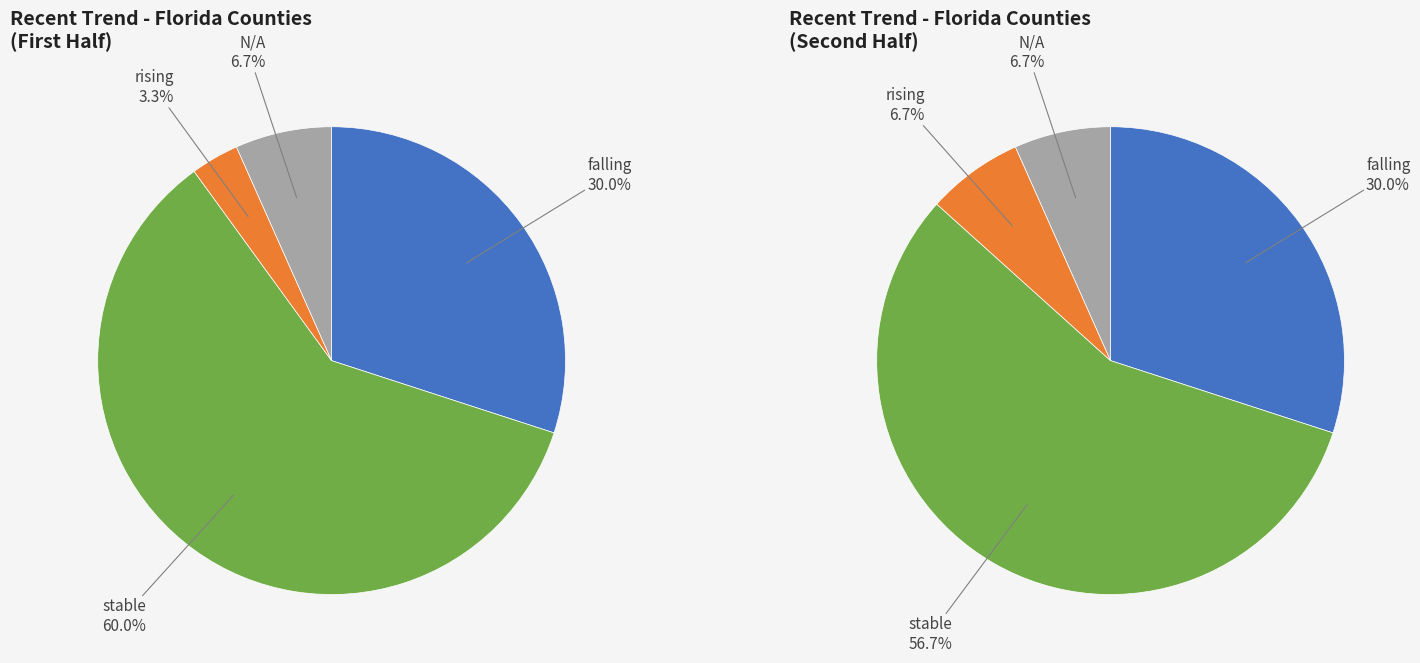

How many segments does this pie chart have?

4